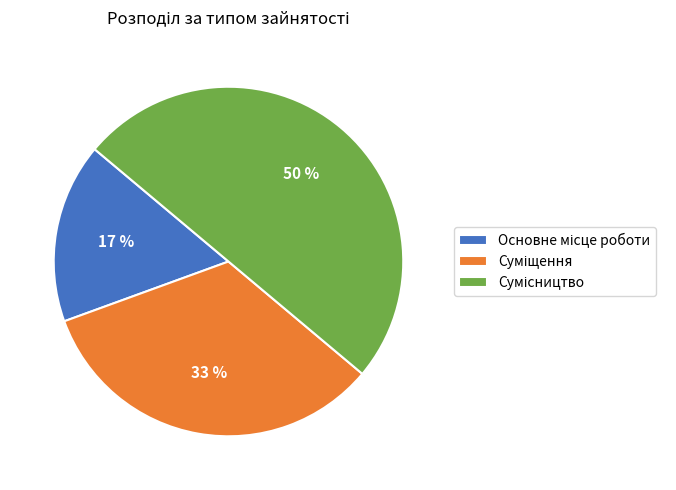

To the nearest percent, what is the average slice percentage?

33%